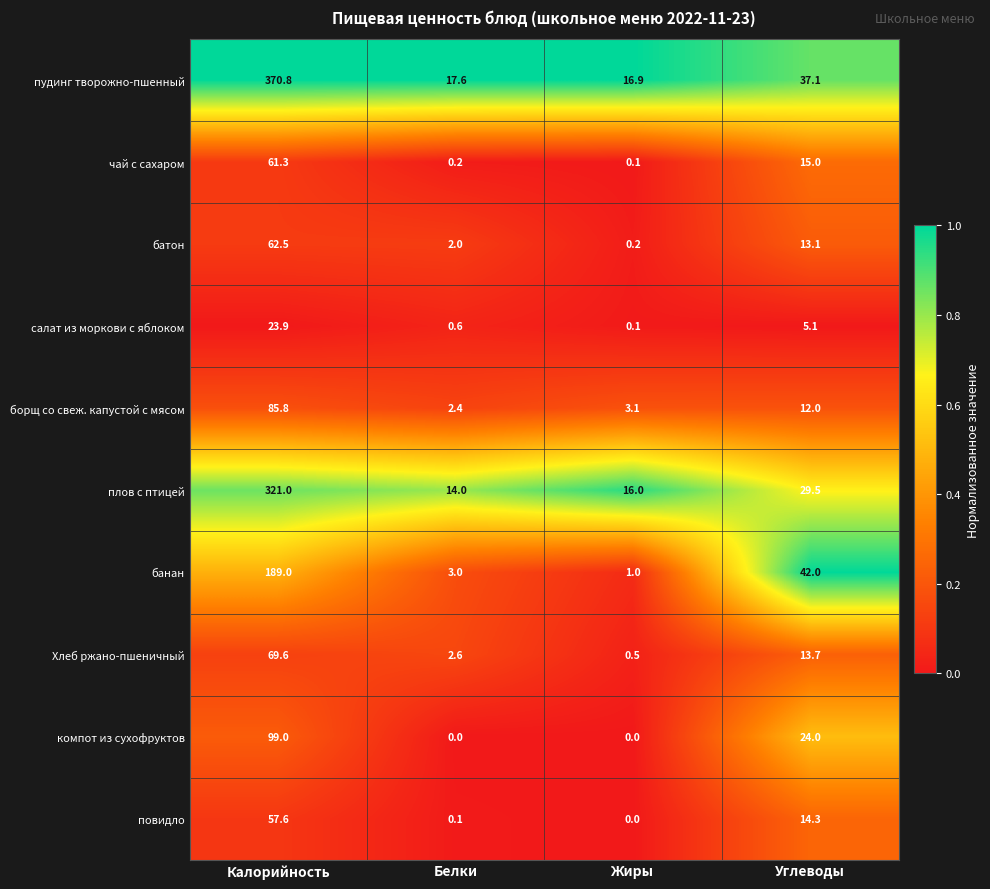

The банан series shows 295.8 at Калорийность. True or false?

False